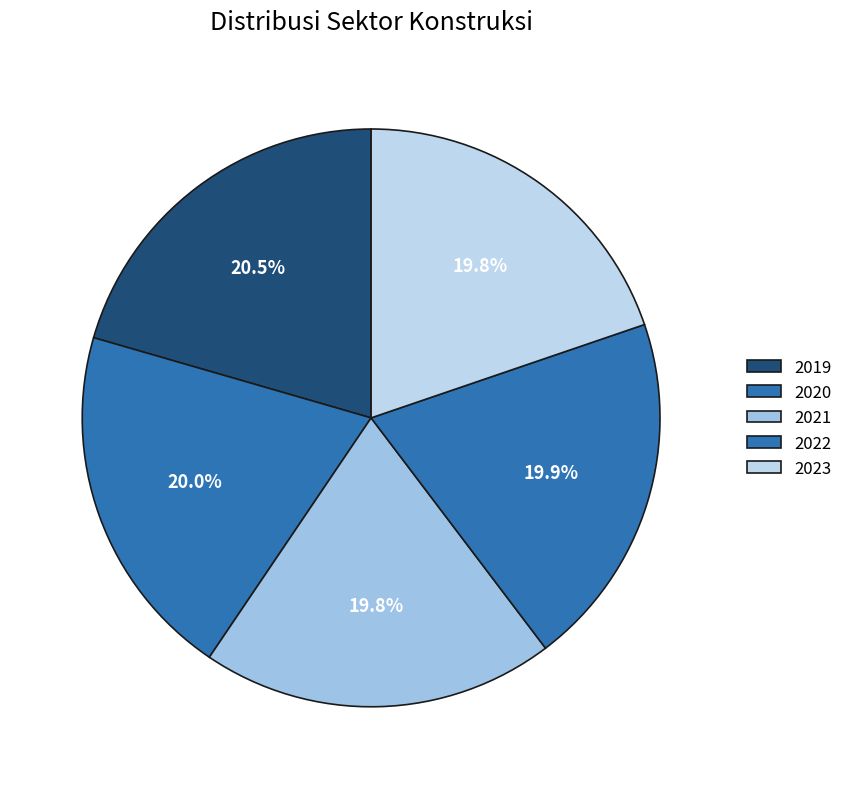

Rank the categories by value from highest to lowest.

2019, 2020, 2022, 2021, 2023